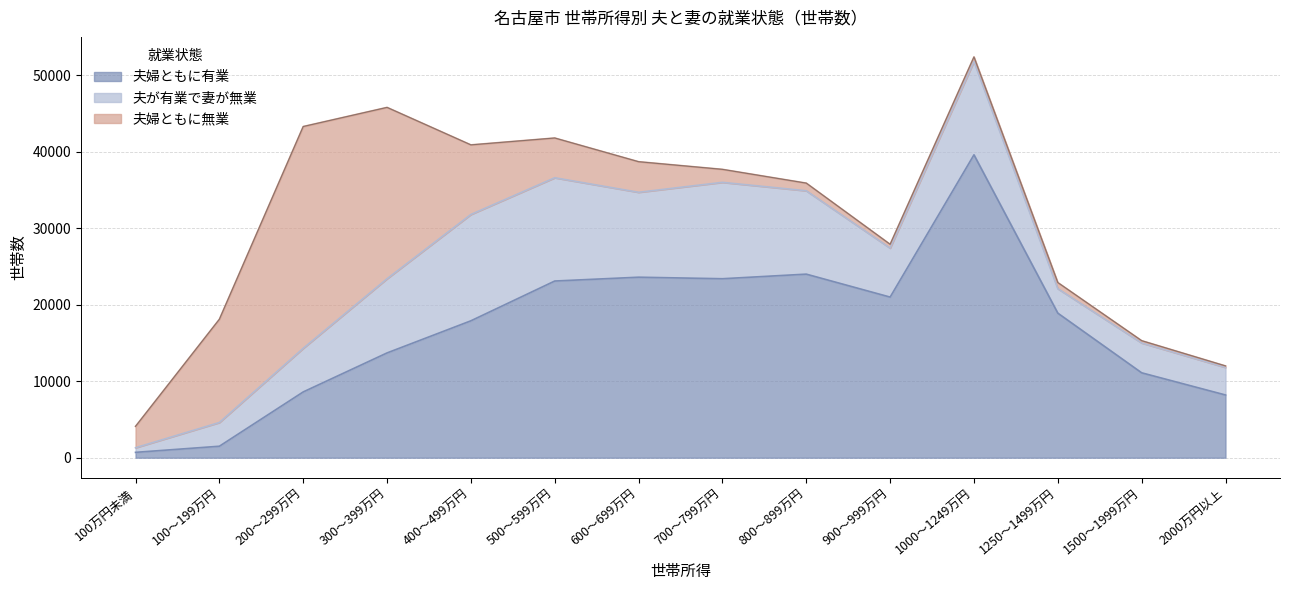

At 1000～1249万円, list the series in order from smallest to largest.

夫婦ともに無業, 夫が有業で妻が無業, 夫婦ともに有業